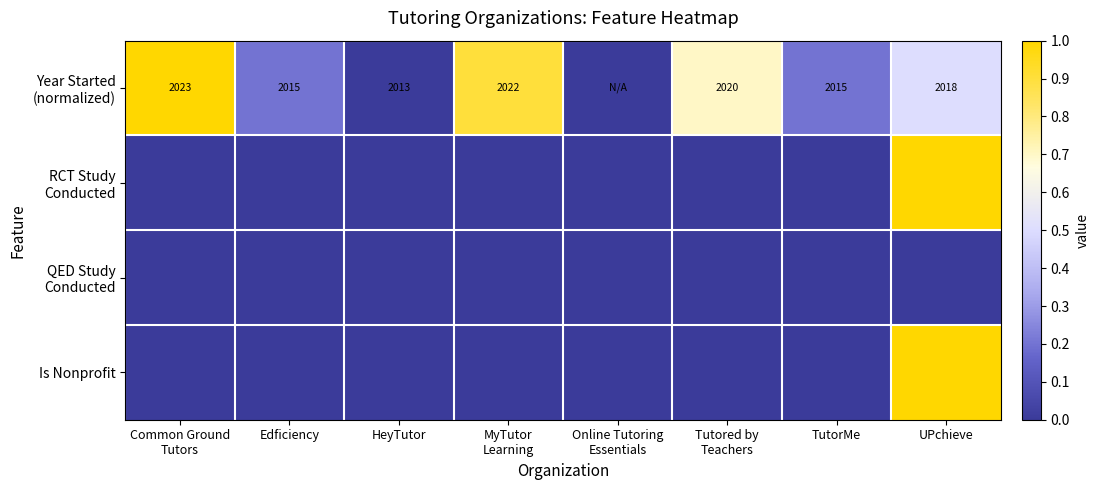

List the series in order of their peak value, lowest first.

QED Study Conducted, Year Started (normalized), RCT Study Conducted, Is Nonprofit